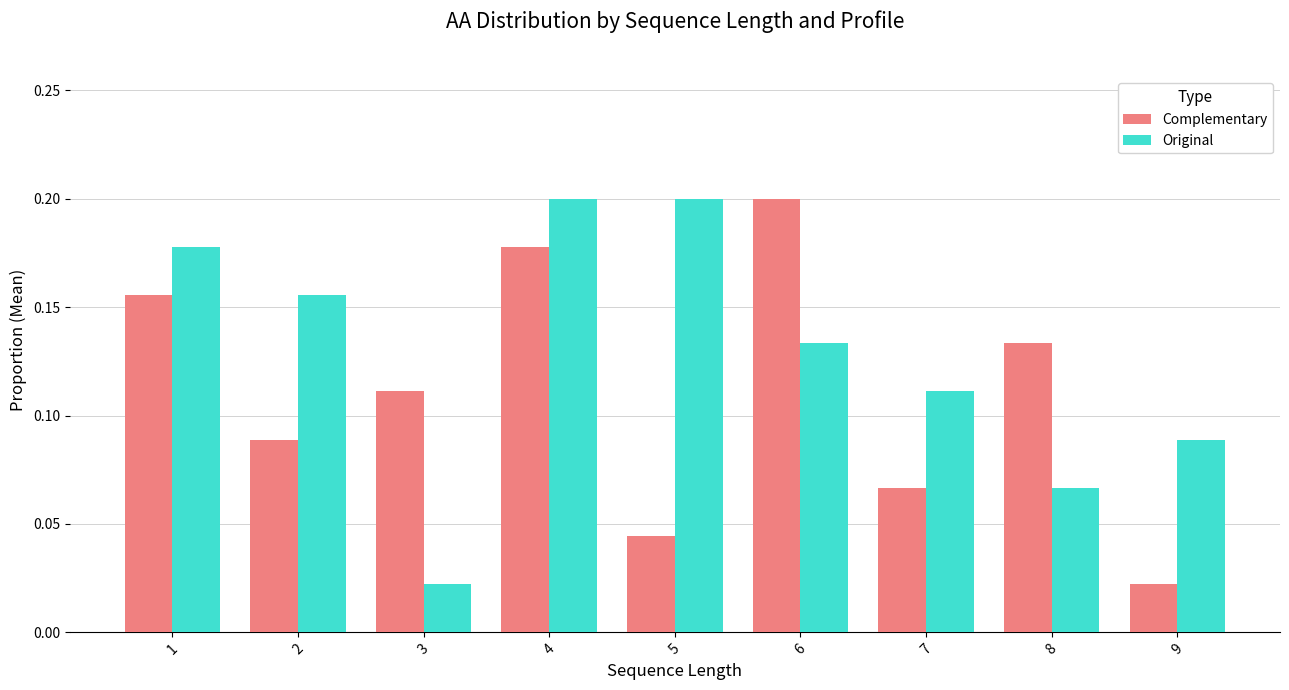

At which label does Complementary reach its peak?

6